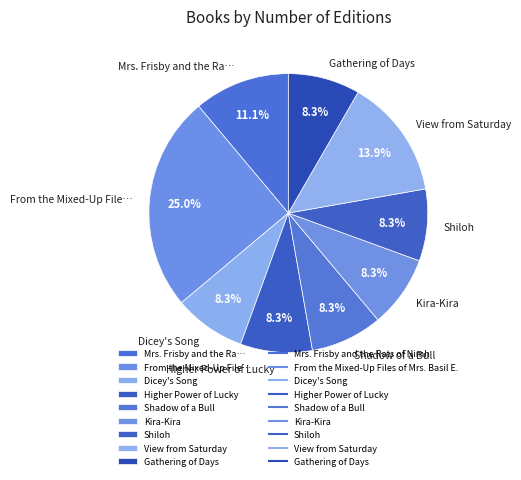

What percentage is NOT represented by View from Saturday?

86.1%